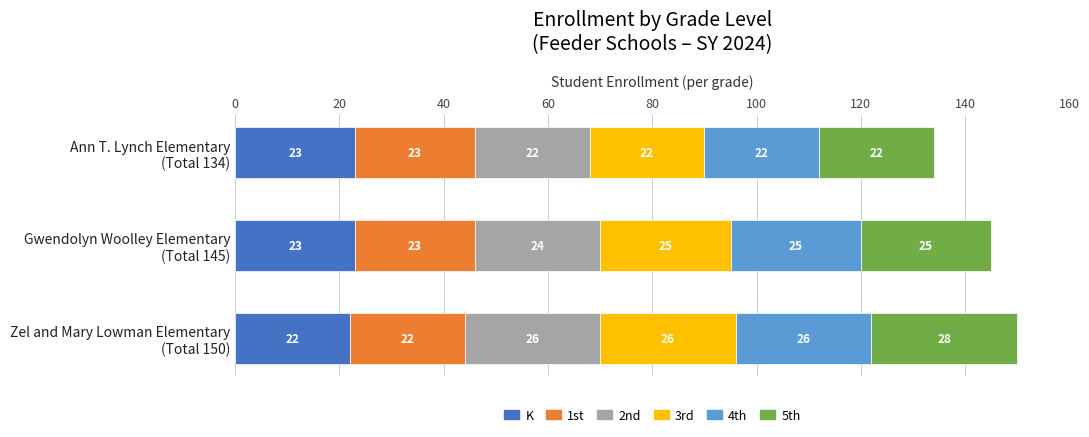

What is the highest value of the K series?

23